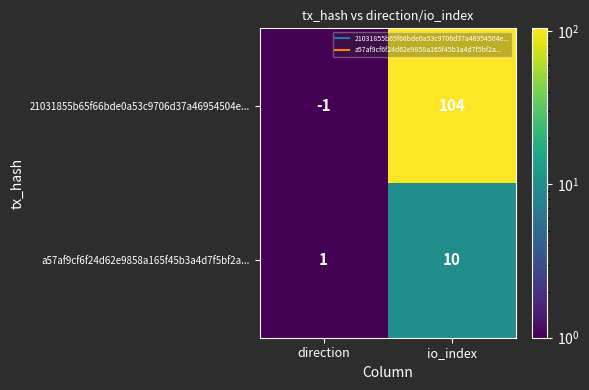

Between direction and io_index, which series saw the biggest shift?

21031855b65f66bde0a53c9706d37a46954504e...